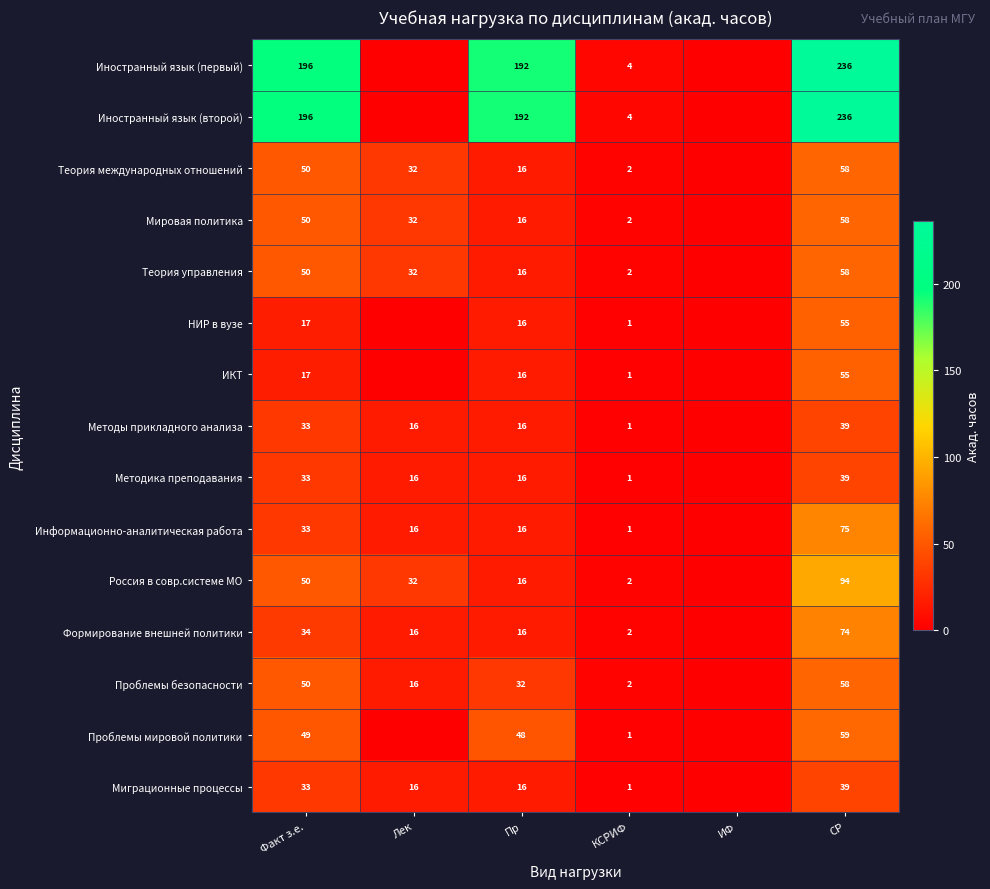

What is the difference between the ИКТ values at КСРИФ and Пр?

15